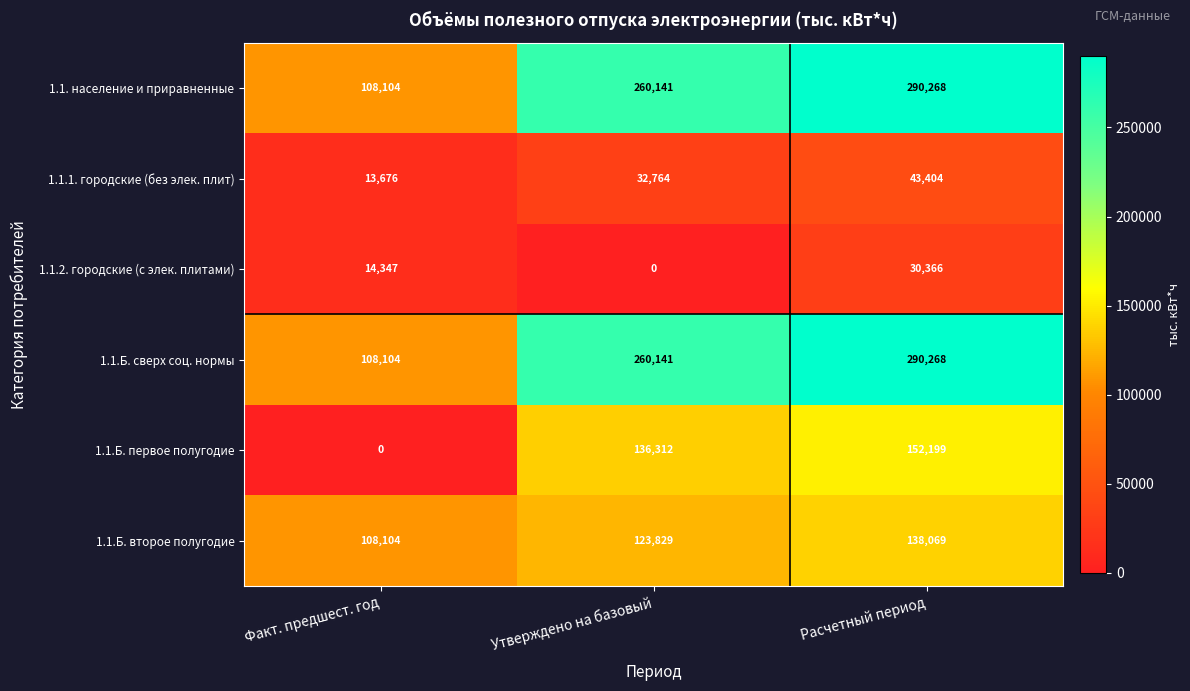

What is the greatest value displayed?

290268